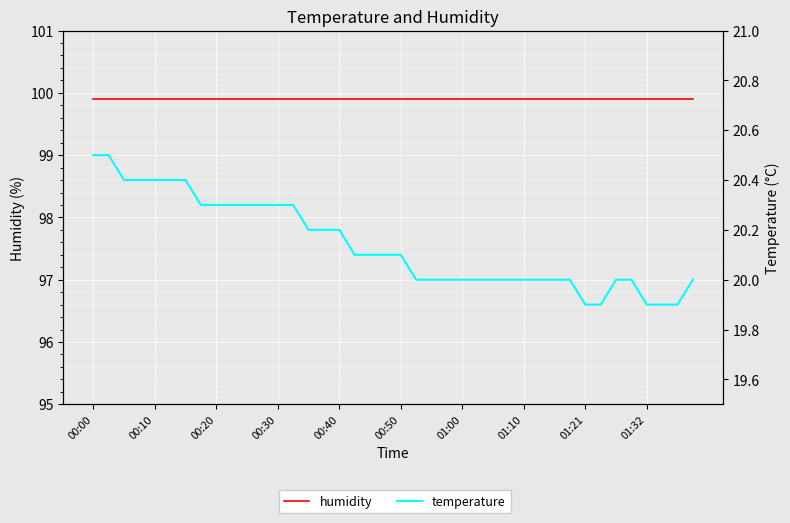

Is the value of temperature at 01:21 greater than the value of humidity at 25?

No